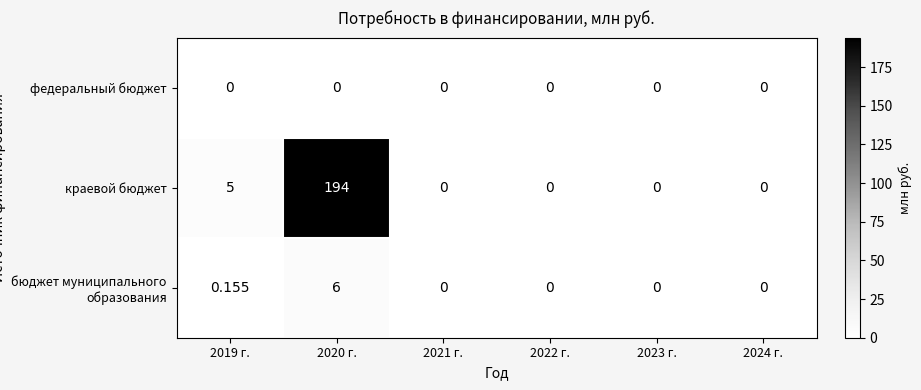

Between 2020 г. and 2023 г., which series saw the biggest shift?

краевой бюджет